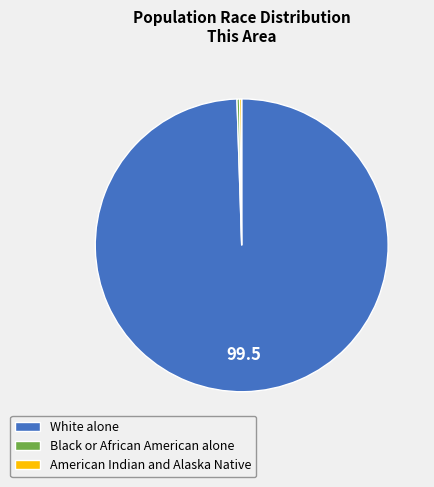

Is there any slice that represents more than half of the pie?

Yes